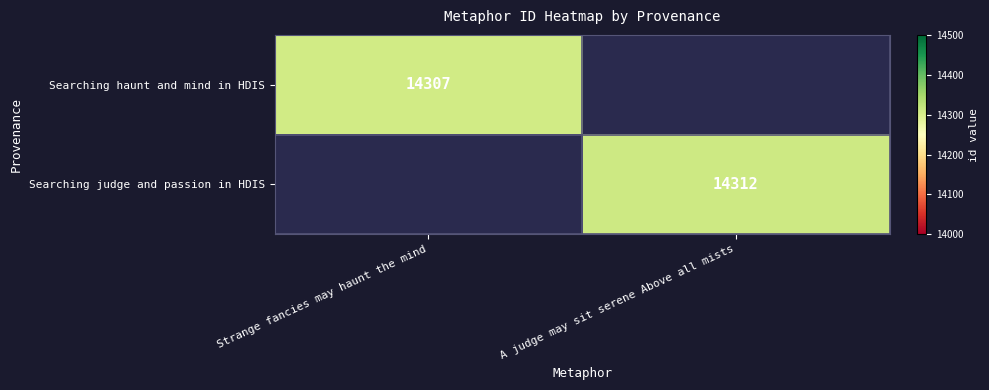

Is it true that Searching judge and passion in HDIS equals 25548 at A judge may sit serene Above all mists?

False